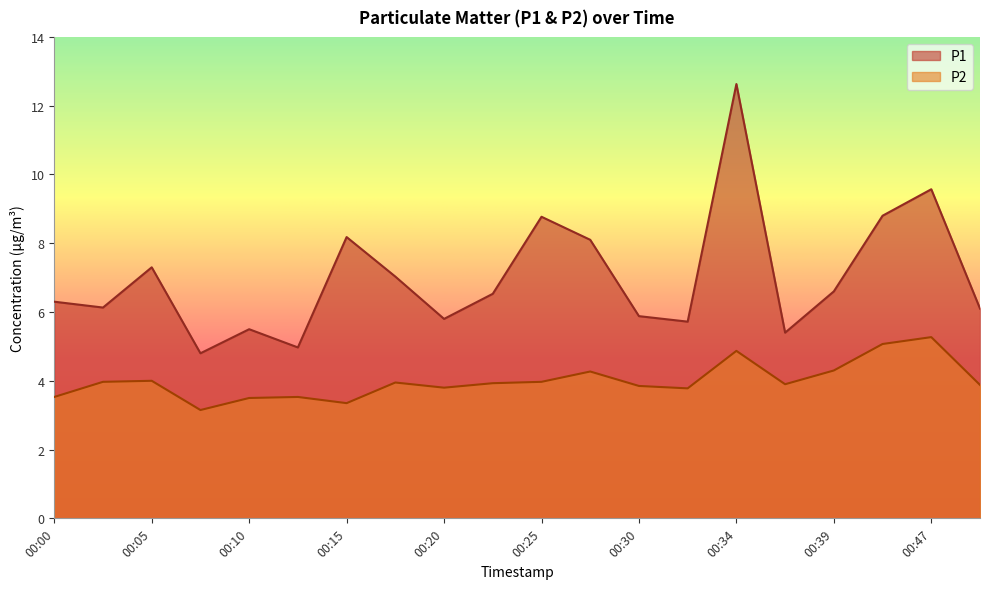

How many interior local valleys does the P2 series have?

5